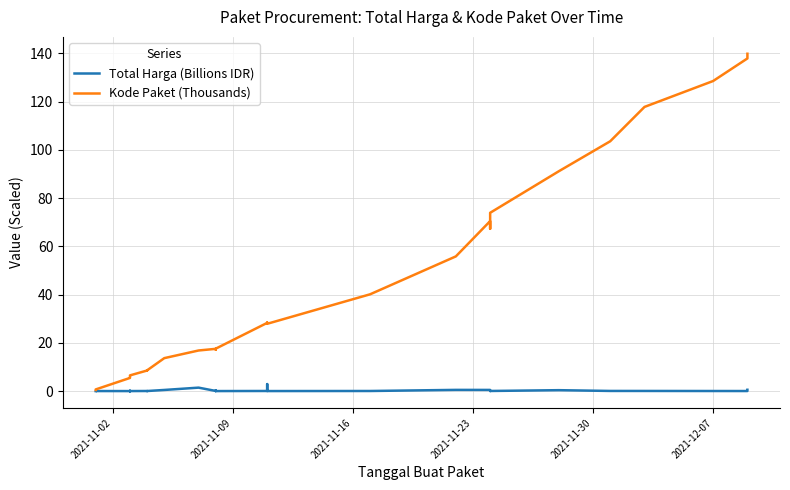

List the series in order of their peak value, highest first.

Kode Paket (Thousands), Total Harga (Billions IDR)